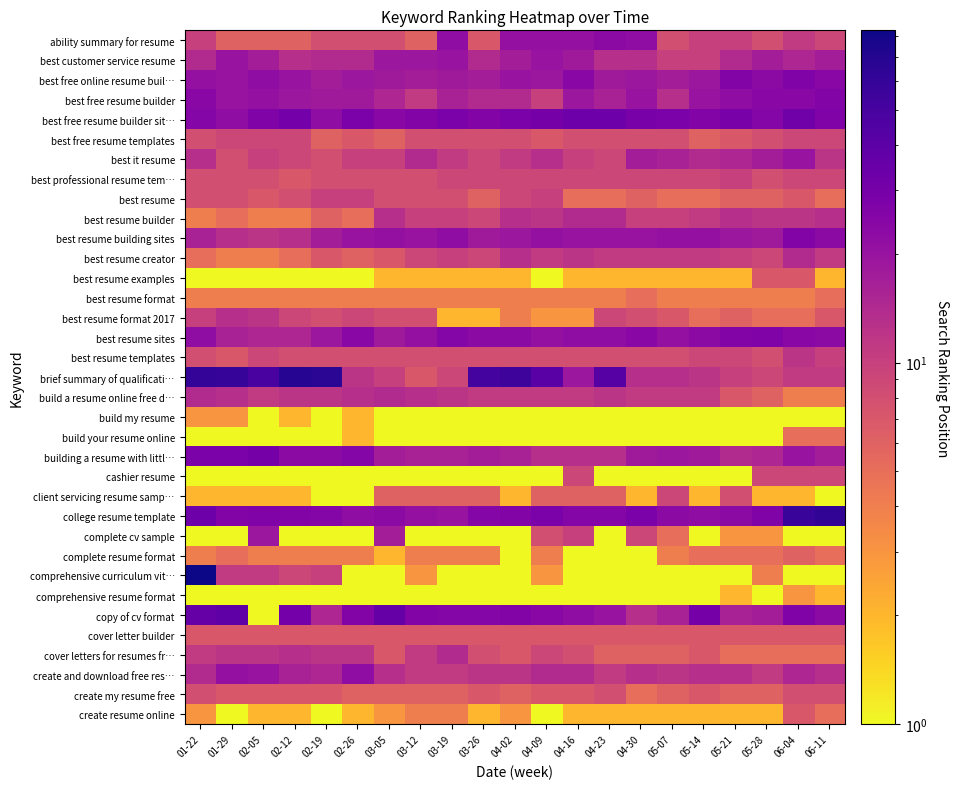

Reading left to right, what are all the values shown in this chart?

ability summary for resume: 01-22=10	01-29=6	02-05=6	02-12=6	02-19=8	02-26=8	03-05=8	03-12=6	03-19=22	03-26=7	04-02=21	04-09=21	04-16=21	04-23=23	04-30=22	05-07=8	05-14=10	05-21=10	05-28=8	06-04=11	06-11=9
best customer service resume: 01-22=14	01-29=20	02-05=17	02-12=13	02-19=14	02-26=14	03-05=19	03-12=19	03-19=20	03-26=14	04-02=17	04-09=20	04-16=18	04-23=13	04-30=13	05-07=10	05-14=10	05-21=14	05-28=17	06-04=15	06-11=17
best free online resume buil…: 01-22=21	01-29=20	02-05=22	02-12=20	02-19=17	02-26=19	03-05=18	03-12=17	03-19=18	03-26=17	04-02=20	04-09=19	04-16=24	04-23=18	04-30=19	05-07=17	05-14=19	05-21=26	05-28=23	06-04=27	06-11=24
best free resume builder: 01-22=24	01-29=20	02-05=21	02-12=19	02-19=18	02-26=18	03-05=15	03-12=11	03-19=16	03-26=14	04-02=14	04-09=10	04-16=19	04-23=16	04-30=20	05-07=13	05-14=20	05-21=22	05-28=24	06-04=24	06-11=26
best free resume builder sit…: 01-22=25	01-29=22	02-05=27	02-12=31	02-19=22	02-26=28	03-05=24	03-12=26	03-19=28	03-26=26	04-02=28	04-09=30	04-16=33	04-23=33	04-30=29	05-07=28	05-14=26	05-21=29	05-28=25	06-04=32	06-11=27
best free resume templates: 01-22=8	01-29=9	02-05=9	02-12=9	02-19=6	02-26=7	03-05=6	03-12=8	03-19=8	03-26=8	04-02=8	04-09=7	04-16=8	04-23=8	04-30=8	05-07=8	05-14=6	05-21=7	05-28=8	06-04=9	06-11=9
best it resume: 01-22=13	01-29=8	02-05=10	02-12=9	02-19=8	02-26=10	03-05=10	03-12=14	03-19=11	03-26=9	04-02=11	04-09=13	04-16=10	04-23=9	04-30=17	05-07=16	05-14=14	05-21=15	05-28=17	06-04=20	06-11=12
best professional resume tem…: 01-22=8	01-29=8	02-05=8	02-12=7	02-19=8	02-26=8	03-05=8	03-12=8	03-19=9	03-26=9	04-02=9	04-09=9	04-16=9	04-23=9	04-30=9	05-07=9	05-14=9	05-21=10	05-28=8	06-04=9	06-11=9
best resume: 01-22=8	01-29=8	02-05=7	02-12=8	02-19=10	02-26=10	03-05=8	03-12=8	03-19=8	03-26=6	04-02=9	04-09=10	04-16=5	04-23=5	04-30=6	05-07=5	05-14=5	05-21=6	05-28=6	06-04=7	06-11=5
best resume builder: 01-22=4	01-29=5	02-05=4	02-12=4	02-19=6	02-26=5	03-05=13	03-12=10	03-19=10	03-26=9	04-02=13	04-09=12	04-16=14	04-23=14	04-30=10	05-07=10	05-14=11	05-21=13	05-28=12	06-04=12	06-11=13
best resume building sites: 01-22=16	01-29=13	02-05=12	02-12=13	02-19=17	02-26=20	03-05=21	03-12=20	03-19=22	03-26=18	04-02=19	04-09=21	04-16=20	04-23=20	04-30=20	05-07=21	05-14=21	05-21=19	05-28=18	06-04=26	06-11=23
best resume creator: 01-22=5	01-29=4	02-05=4	02-12=5	02-19=7	02-26=6	03-05=7	03-12=9	03-19=10	03-26=9	04-02=13	04-09=11	04-16=12	04-23=11	04-30=11	05-07=11	05-14=11	05-21=10	05-28=9	06-04=14	06-11=11
best resume examples: 01-22=1	01-29=1	02-05=1	02-12=1	02-19=1	02-26=1	03-05=2	03-12=2	03-19=2	03-26=2	04-02=2	04-09=1	04-16=2	04-23=2	04-30=2	05-07=2	05-14=2	05-21=2	05-28=7	06-04=7	06-11=2
best resume format: 01-22=4	01-29=4	02-05=4	02-12=4	02-19=4	02-26=4	03-05=4	03-12=4	03-19=4	03-26=4	04-02=4	04-09=4	04-16=4	04-23=4	04-30=5	05-07=4	05-14=4	05-21=4	05-28=4	06-04=4	06-11=5
best resume format 2017: 01-22=10	01-29=13	02-05=12	02-12=9	02-19=8	02-26=9	03-05=8	03-12=8	03-19=2	03-26=2	04-02=4	04-09=3	04-16=3	04-23=9	04-30=8	05-07=7	05-14=5	05-21=6	05-28=5	06-04=5	06-11=7
best resume sites: 01-22=22	01-29=16	02-05=15	02-12=15	02-19=19	02-26=24	03-05=18	03-12=21	03-19=25	03-26=23	04-02=23	04-09=21	04-16=22	04-23=22	04-30=24	05-07=21	05-14=23	05-21=26	05-28=27	06-04=24	06-11=23
best resume templates: 01-22=8	01-29=7	02-05=9	02-12=8	02-19=8	02-26=8	03-05=8	03-12=8	03-19=8	03-26=8	04-02=8	04-09=8	04-16=8	04-23=8	04-30=8	05-07=8	05-14=9	05-21=9	05-28=8	06-04=12	06-11=10
brief summary of qualificati…: 01-22=61	01-29=59	02-05=49	02-12=69	02-19=66	02-26=12	03-05=10	03-12=7	03-19=9	03-26=52	04-02=55	04-09=41	04-16=19	04-23=43	04-30=13	05-07=13	05-14=12	05-21=10	05-28=9	06-04=11	06-11=11
build a resume online free d…: 01-22=14	01-29=13	02-05=11	02-12=12	02-19=12	02-26=13	03-05=14	03-12=13	03-19=12	03-26=11	04-02=11	04-09=11	04-16=11	04-23=12	04-30=11	05-07=11	05-14=11	05-21=7	05-28=6	06-04=4	06-11=4
build my resume: 01-22=3	01-29=3	02-05=1	02-12=2	02-19=1	02-26=2	03-05=1	03-12=1	03-19=1	03-26=1	04-02=1	04-09=1	04-16=1	04-23=1	04-30=1	05-07=1	05-14=1	05-21=1	05-28=1	06-04=1	06-11=1
build your resume online: 01-22=1	01-29=1	02-05=1	02-12=1	02-19=1	02-26=2	03-05=1	03-12=1	03-19=1	03-26=1	04-02=1	04-09=1	04-16=1	04-23=1	04-30=1	05-07=1	05-14=1	05-21=1	05-28=1	06-04=5	06-11=5
building a resume with littl…: 01-22=28	01-29=28	02-05=30	02-12=23	02-19=23	02-26=25	03-05=17	03-12=16	03-19=16	03-26=17	04-02=16	04-09=13	04-16=13	04-23=13	04-30=18	05-07=19	05-14=18	05-21=14	05-28=15	06-04=20	06-11=17
cashier resume: 01-22=1	01-29=1	02-05=1	02-12=1	02-19=1	02-26=1	03-05=1	03-12=1	03-19=1	03-26=1	04-02=1	04-09=1	04-16=9	04-23=1	04-30=1	05-07=1	05-14=1	05-21=1	05-28=9	06-04=9	06-11=9
client servicing resume samp…: 01-22=2	01-29=2	02-05=2	02-12=2	02-19=1	02-26=1	03-05=6	03-12=6	03-19=6	03-26=6	04-02=2	04-09=6	04-16=6	04-23=6	04-30=2	05-07=9	05-14=2	05-21=8	05-28=2	06-04=2	06-11=1
college resume template: 01-22=33	01-29=26	02-05=27	02-12=26	02-19=25	02-26=22	03-05=23	03-12=21	03-19=20	03-26=25	04-02=26	04-09=28	04-16=25	04-23=25	04-30=28	05-07=23	05-14=22	05-21=23	05-28=27	06-04=58	06-11=62
complete cv sample: 01-22=1	01-29=1	02-05=19	02-12=1	02-19=1	02-26=1	03-05=17	03-12=1	03-19=1	03-26=1	04-02=1	04-09=8	04-16=10	04-23=1	04-30=9	05-07=5	05-14=1	05-21=3	05-28=3	06-04=1	06-11=1
complete resume format: 01-22=4	01-29=5	02-05=4	02-12=4	02-19=4	02-26=4	03-05=2	03-12=4	03-19=4	03-26=4	04-02=1	04-09=4	04-16=1	04-23=1	04-30=1	05-07=4	05-14=5	05-21=5	05-28=5	06-04=6	06-11=5
comprehensive curriculum vit…: 01-22=83	01-29=11	02-05=11	02-12=9	02-19=10	02-26=1	03-05=1	03-12=3	03-19=1	03-26=1	04-02=1	04-09=3	04-16=1	04-23=1	04-30=1	05-07=1	05-14=1	05-21=1	05-28=4	06-04=1	06-11=1
comprehensive resume format: 01-22=1	01-29=1	02-05=1	02-12=1	02-19=1	02-26=1	03-05=1	03-12=1	03-19=1	03-26=1	04-02=1	04-09=1	04-16=1	04-23=1	04-30=1	05-07=1	05-14=1	05-21=2	05-28=1	06-04=3	06-11=2
copy of cv format: 01-22=36	01-29=39	02-05=1	02-12=31	02-19=15	02-26=26	03-05=36	03-12=26	03-19=25	03-26=25	04-02=26	04-09=24	04-16=22	04-23=20	04-30=13	05-07=16	05-14=30	05-21=16	05-28=17	06-04=27	06-11=23
cover letter builder: 01-22=7	01-29=7	02-05=7	02-12=7	02-19=7	02-26=7	03-05=7	03-12=7	03-19=7	03-26=7	04-02=7	04-09=7	04-16=7	04-23=7	04-30=7	05-07=7	05-14=7	05-21=7	05-28=7	06-04=7	06-11=7
cover letters for resumes fr…: 01-22=11	01-29=12	02-05=12	02-12=13	02-19=12	02-26=12	03-05=7	03-12=11	03-19=14	03-26=8	04-02=7	04-09=9	04-16=8	04-23=6	04-30=6	05-07=6	05-14=7	05-21=5	05-28=5	06-04=5	06-11=5
create and download free res…: 01-22=14	01-29=21	02-05=20	02-12=16	02-19=15	02-26=22	03-05=13	03-12=11	03-19=11	03-26=12	04-02=12	04-09=14	04-16=14	04-23=11	04-30=13	05-07=12	05-14=13	05-21=13	05-28=11	06-04=15	06-11=13
create my resume free: 01-22=8	01-29=7	02-05=7	02-12=7	02-19=7	02-26=6	03-05=6	03-12=6	03-19=6	03-26=7	04-02=6	04-09=7	04-16=7	04-23=8	04-30=5	05-07=6	05-14=7	05-21=6	05-28=6	06-04=8	06-11=8
create resume online: 01-22=3	01-29=1	02-05=2	02-12=2	02-19=1	02-26=2	03-05=3	03-12=4	03-19=4	03-26=2	04-02=3	04-09=1	04-16=2	04-23=2	04-30=2	05-07=2	05-14=2	05-21=2	05-28=2	06-04=7	06-11=5